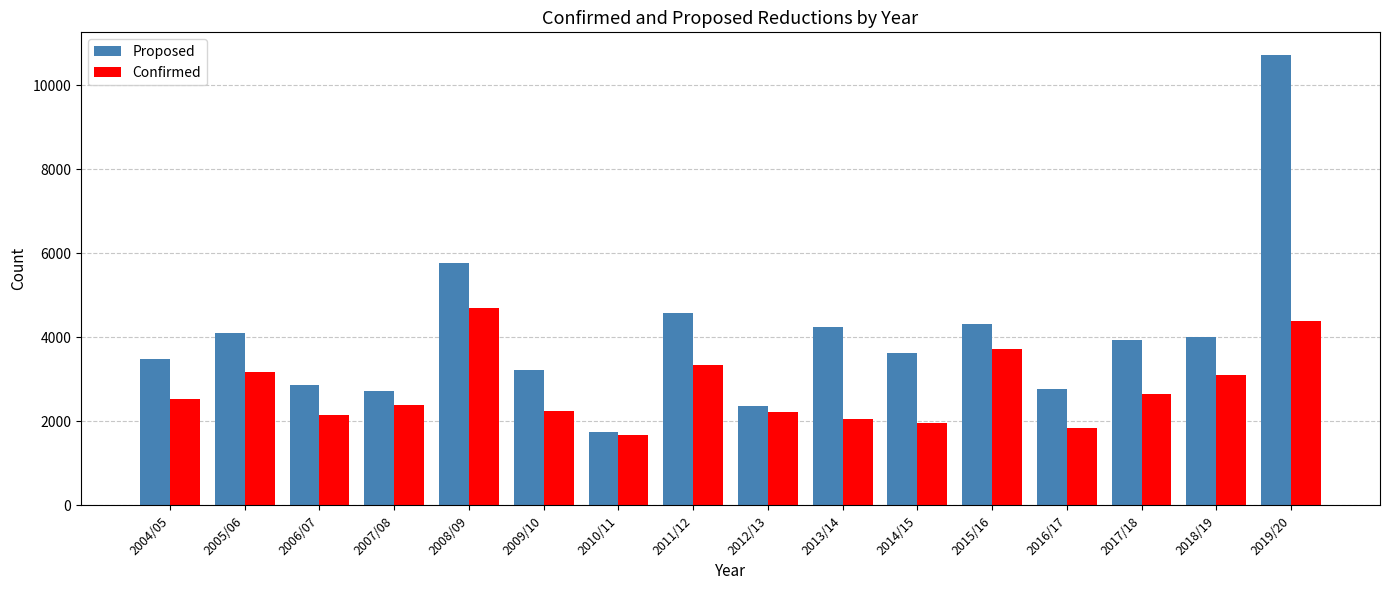

What is the difference between the maximum and second lowest values in the Confirmed series?

2855